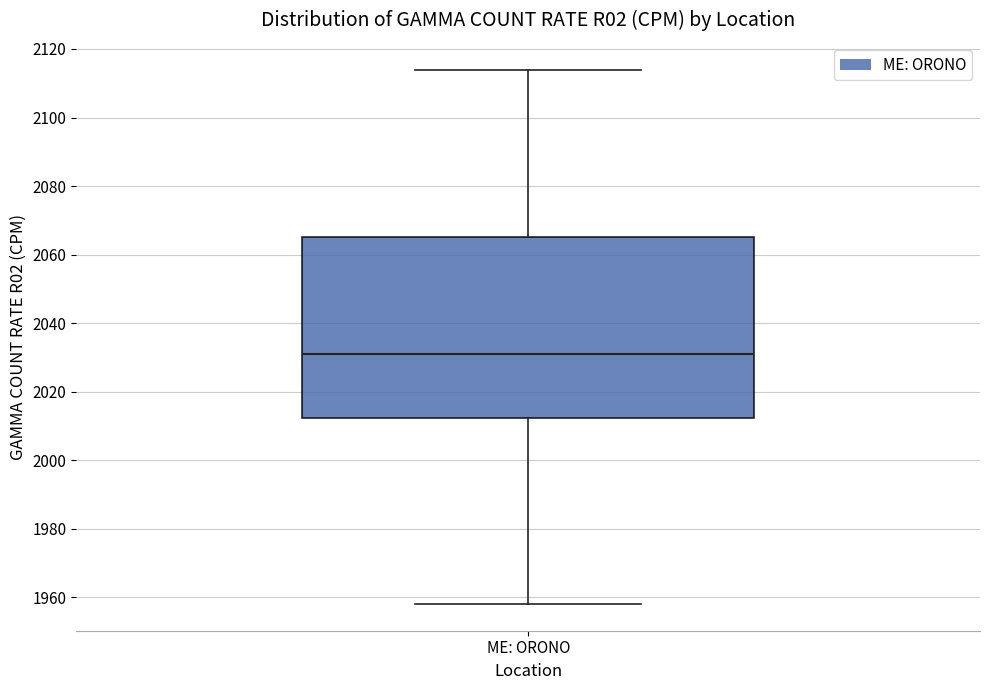

Transcribe this box plot: give where the median line is, the range the box spans, and where the two whiskers end, as read against the y-axis. The values are not printed on the chart, so give them approximately, as read against the axis.

median 2032, box 2012 to 2066, whiskers 1958 to 2114